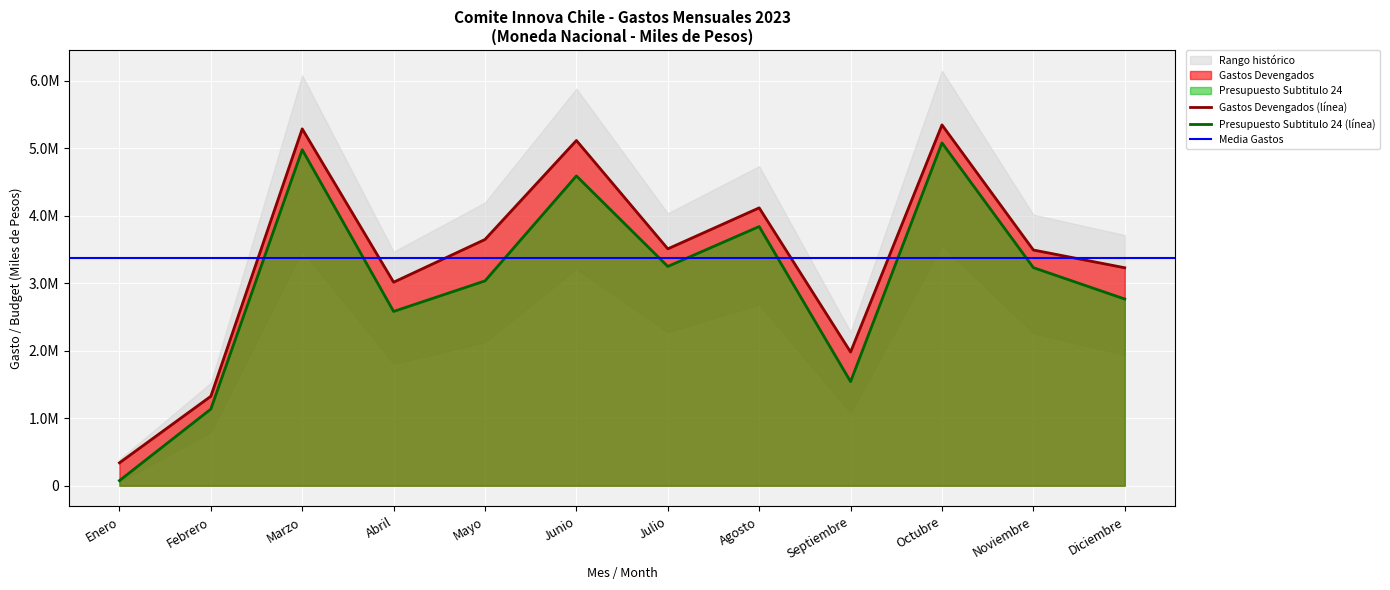

Rank the series by their average value, from highest to lowest.

Gastos Devengados, Presupuesto Subtitulo 24